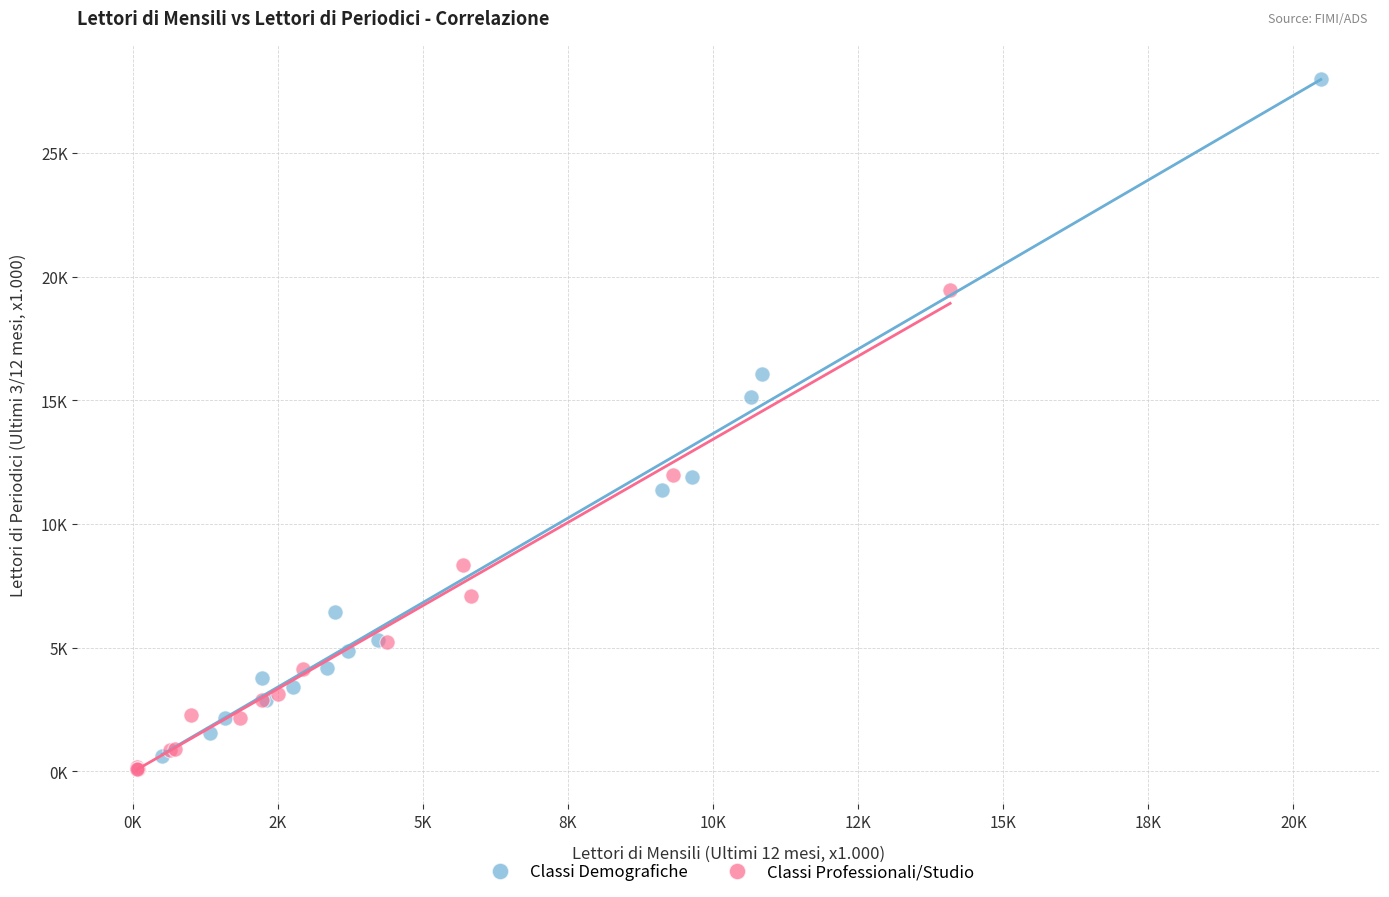

Which series has the largest Y range (max minus min)?

Classi Demografiche